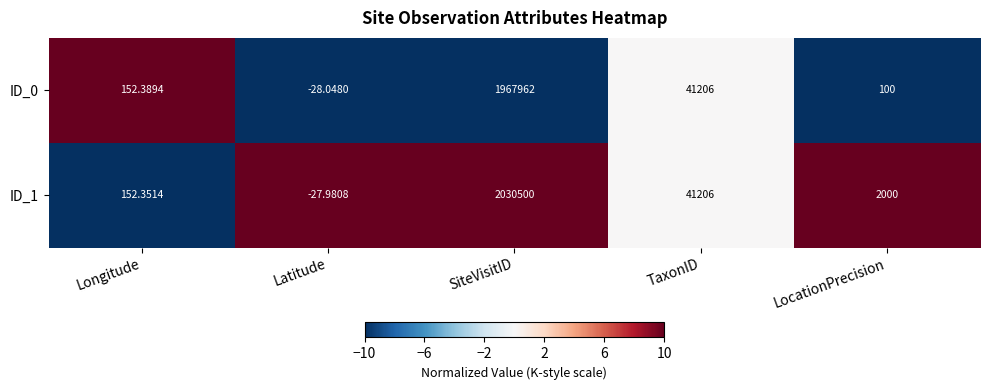

How many distinct data groups are displayed?

2